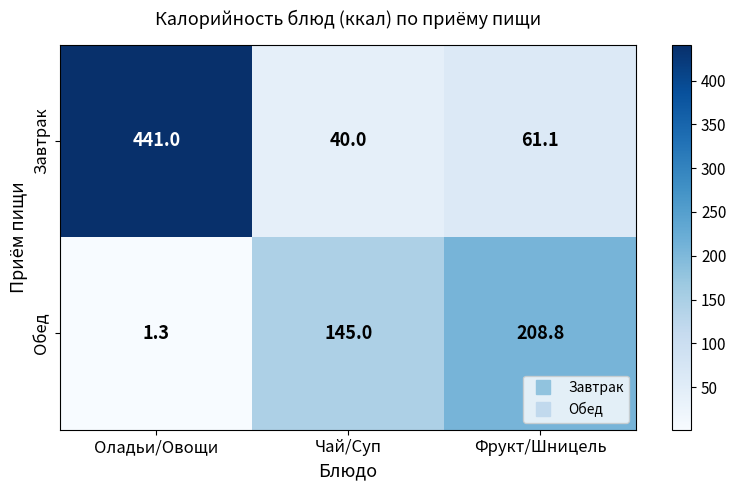

How many data points in Завтрак are above 61?

2